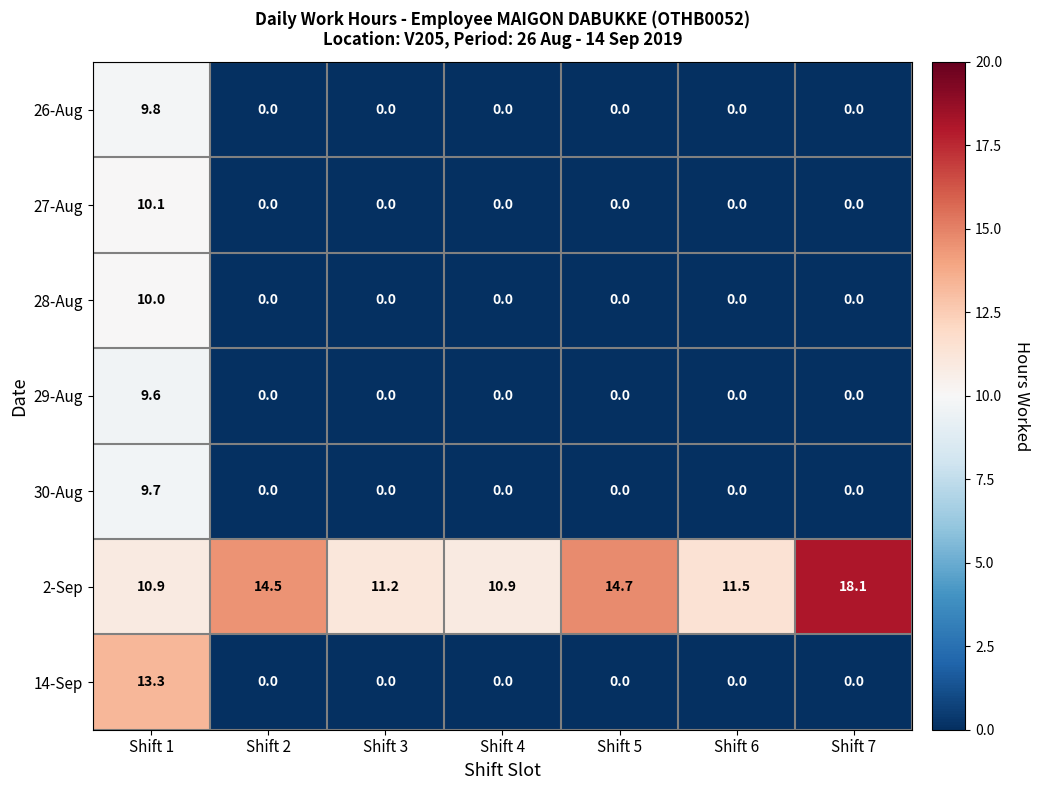

Which series has the largest range (max minus min)?

14-Sep